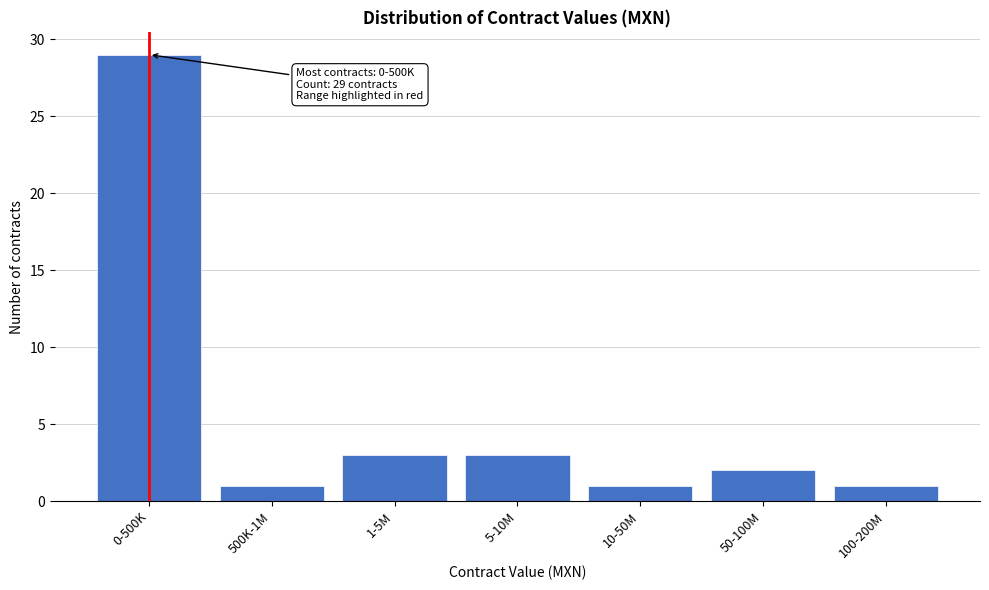

Reading left to right, extract all data points from this chart.

29	1	3	3	1	2	1